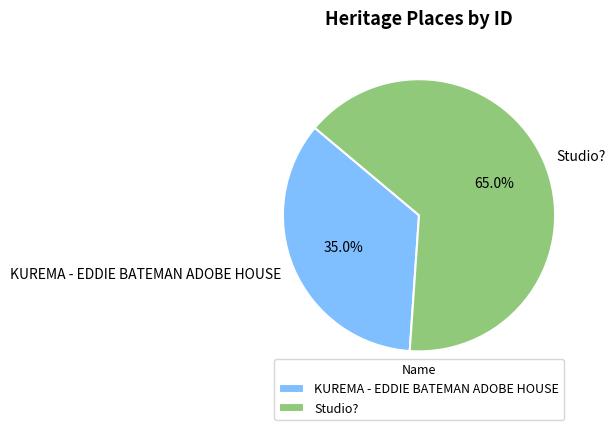

Is it true that KUREMA - EDDIE BATEMAN ADOBE HOUSE is 21% of the pie?

False